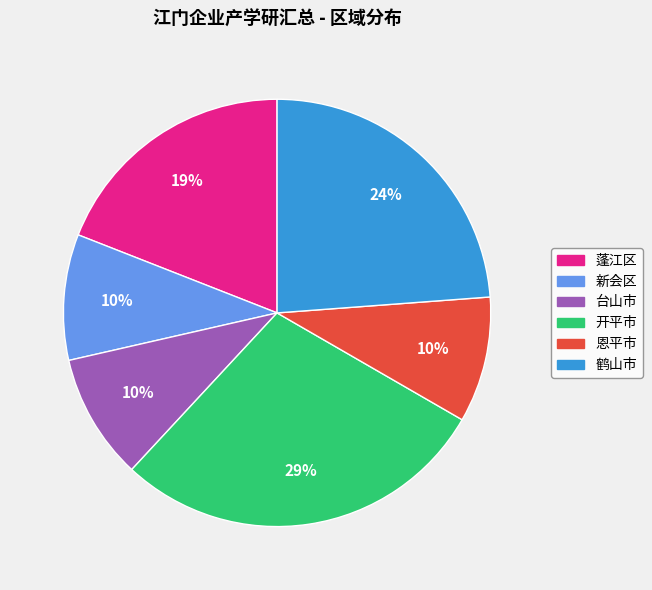

To the nearest percent, what is the difference between the largest and smallest slice percentages?

19%